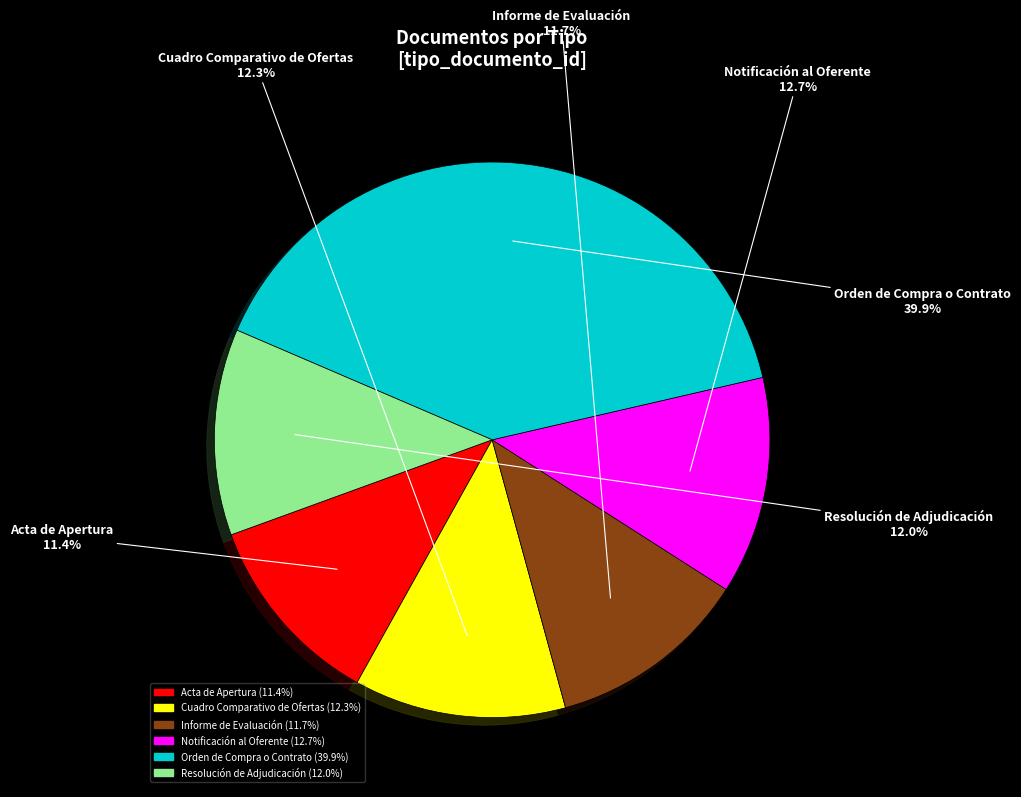

Does Cuadro Comparativo de Ofertas account for over 50% of the chart?

No